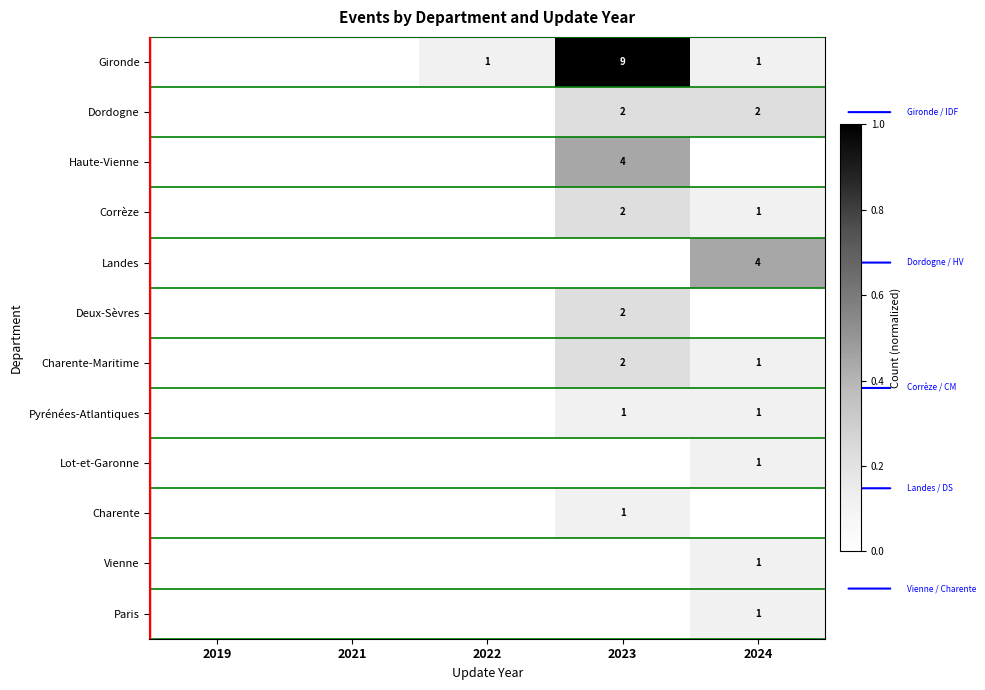

Rank the categories by Haute-Vienne value from highest to lowest.

2023, 2019, 2021, 2022, 2024